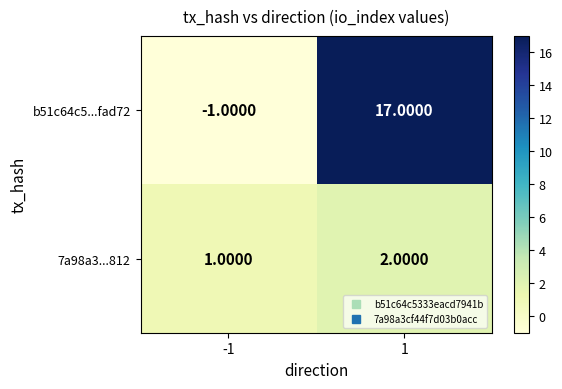

List the series in order of their peak value, lowest first.

7a98a3...812, b51c64c5...fad72